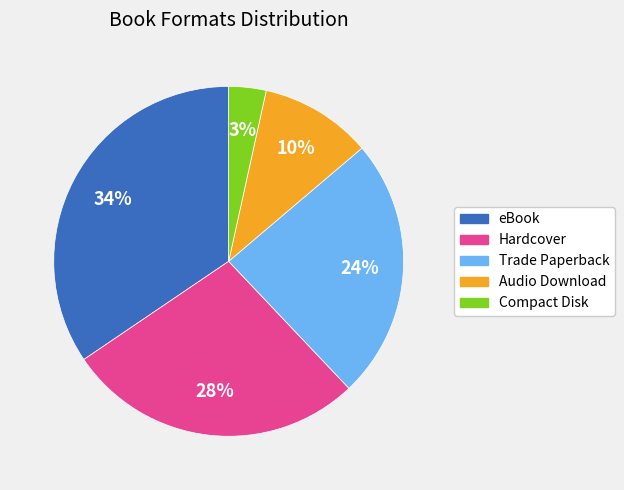

Which slice is the largest?

eBook